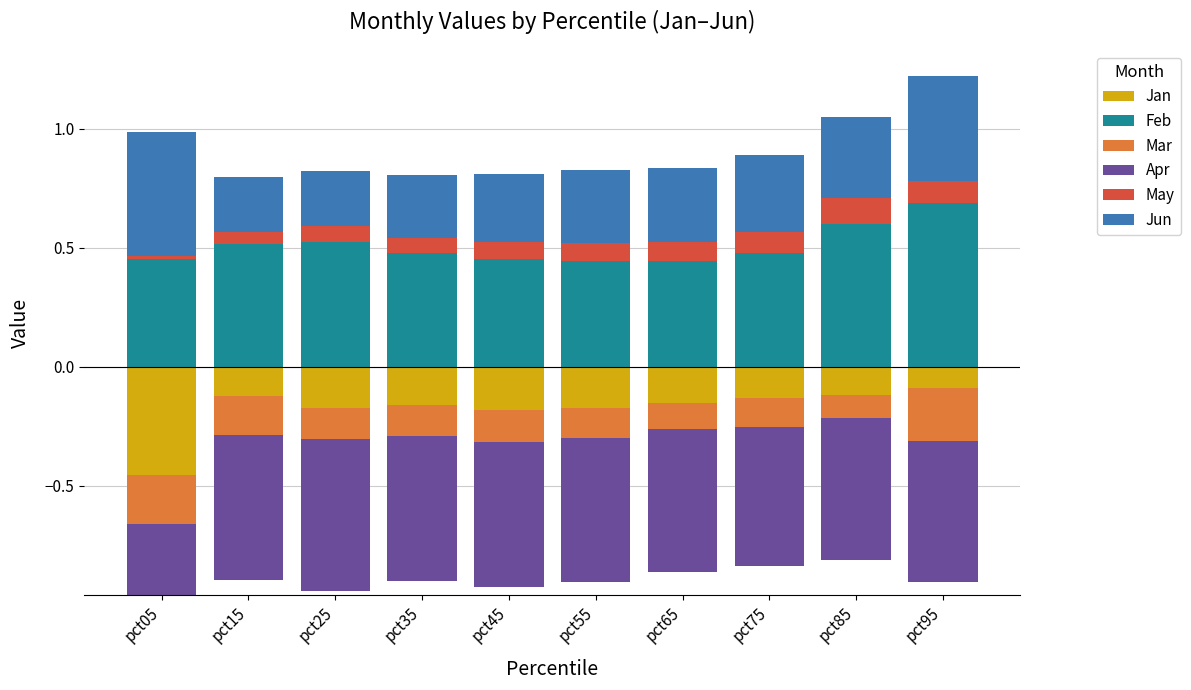

What is the highest value of the Feb series?

0.7